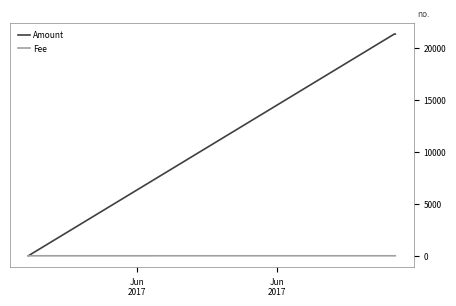

Which series has the largest total across all categories?

Amount